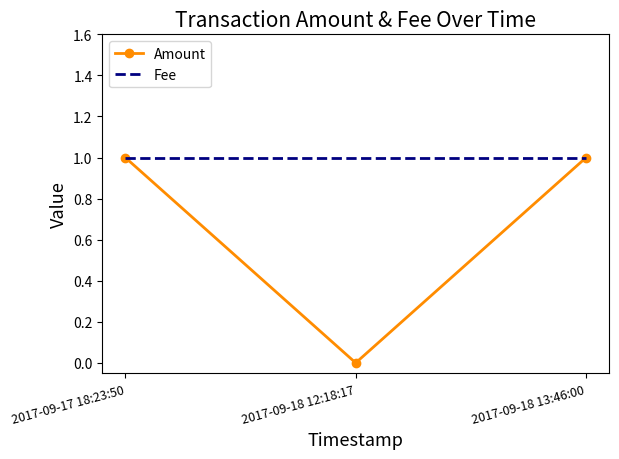

List the series in order of their overall mean, lowest first.

Amount, Fee